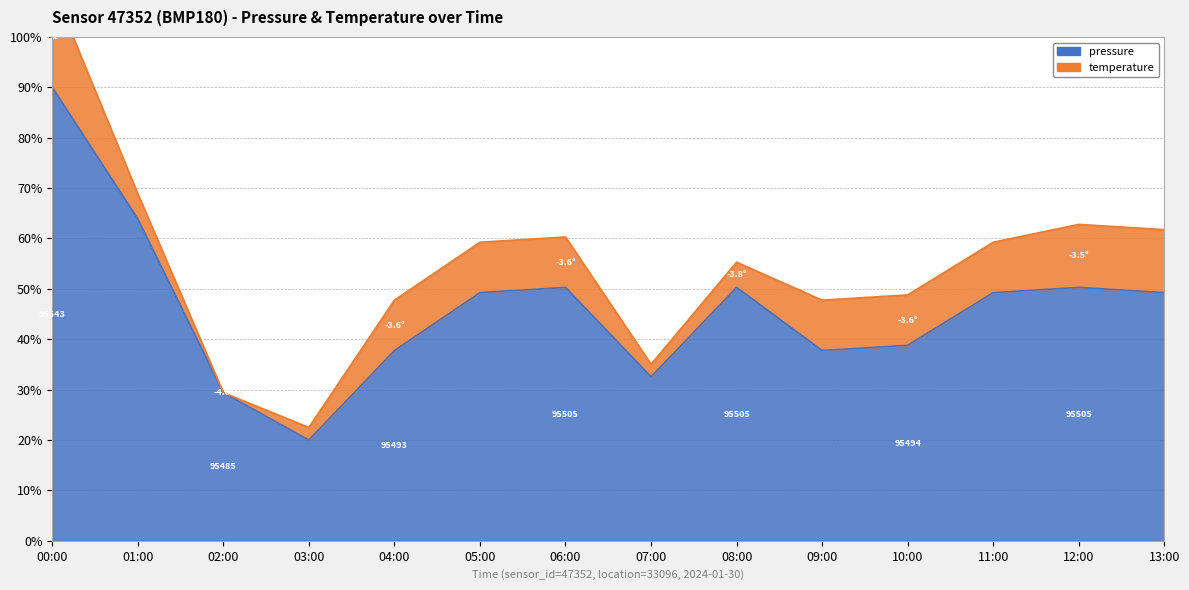

True or false: the data has more than 1 interior local peaks.

True